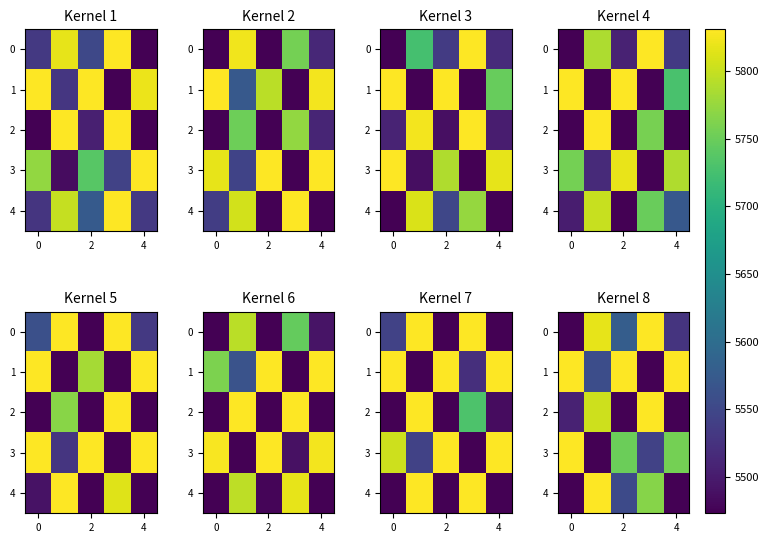

The 4 series shows 5553.5 at 2. True or false?

True